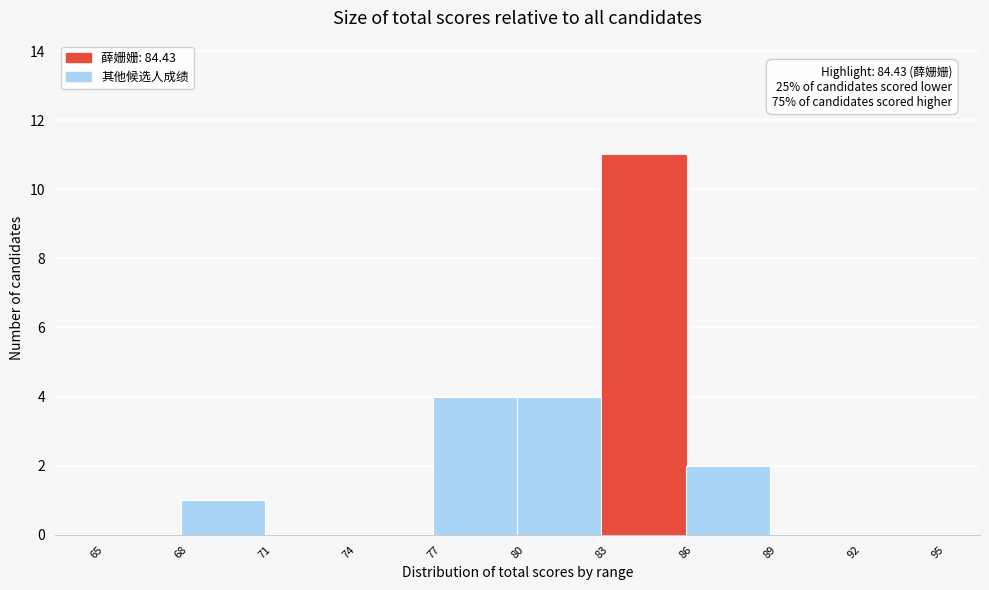

Which range on the x-axis has the tallest bar?

83 to 86